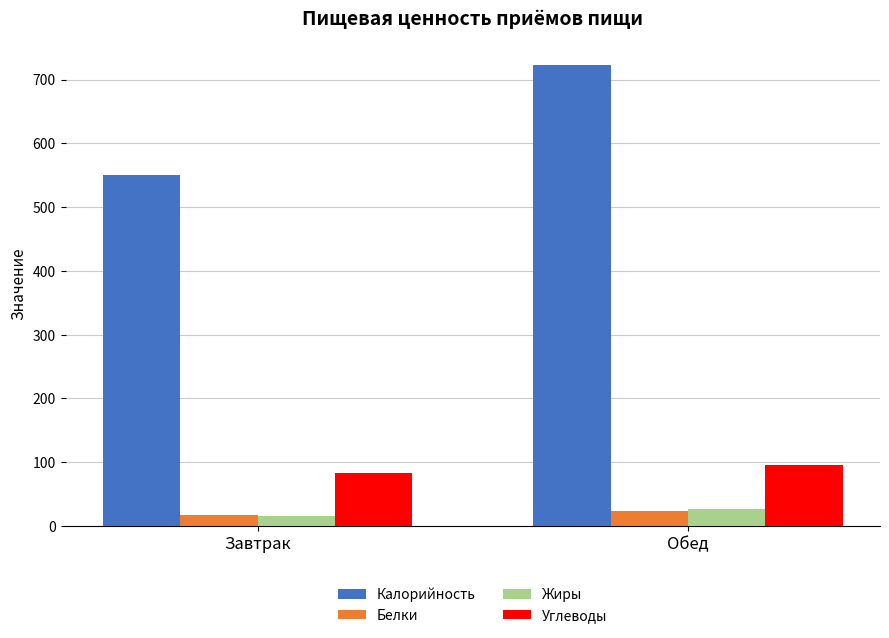

How many categories are shown in the chart?

2